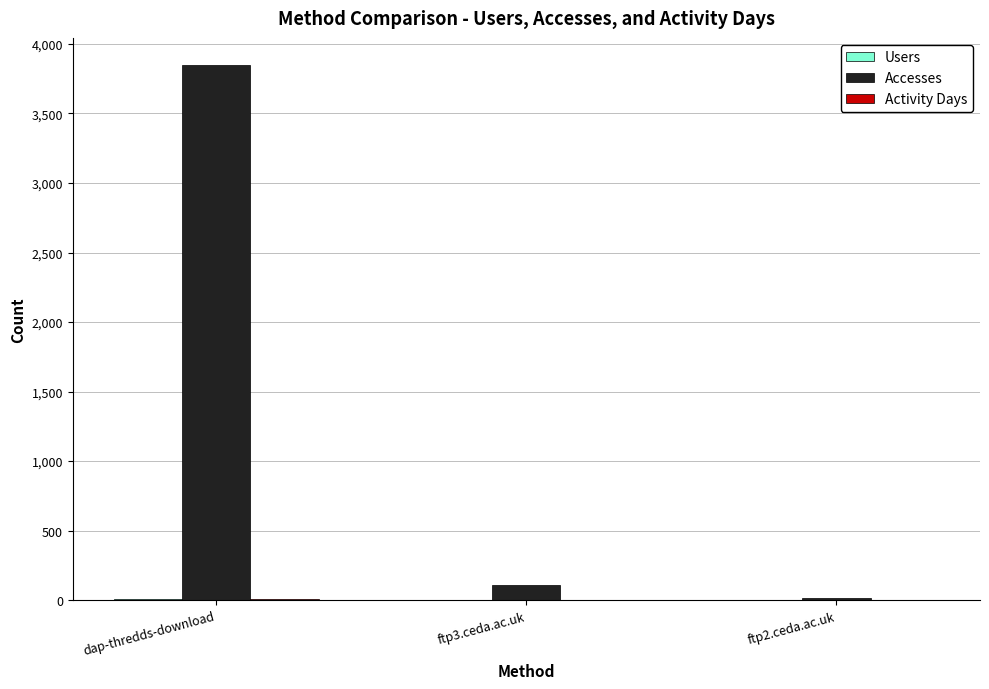

Where does the Accesses series first go above 112?

dap-thredds-download